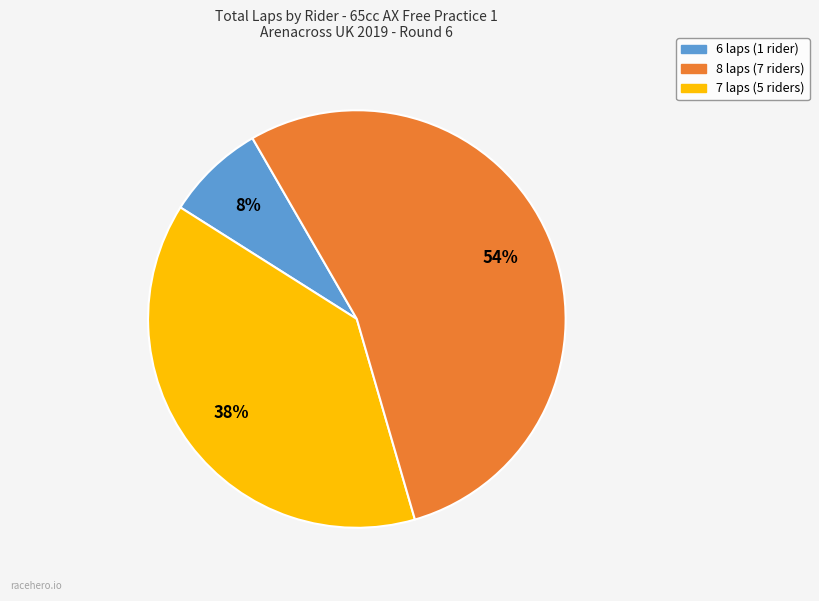

Is there a majority slice in this chart?

Yes